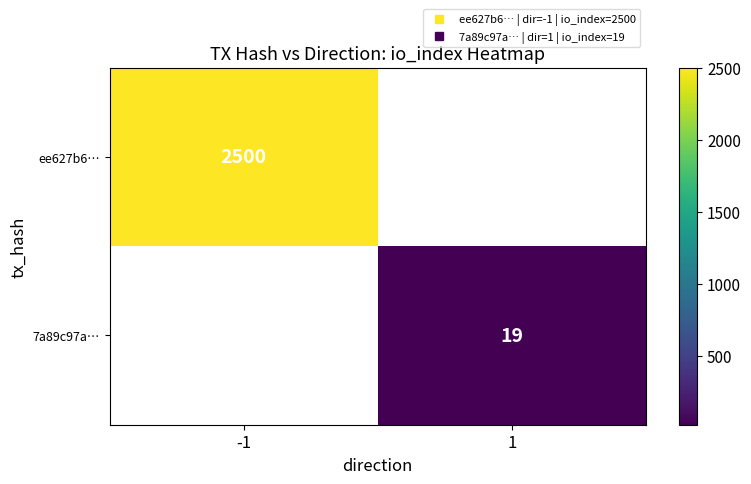

Which series has the largest range (max minus min)?

ee627b6…